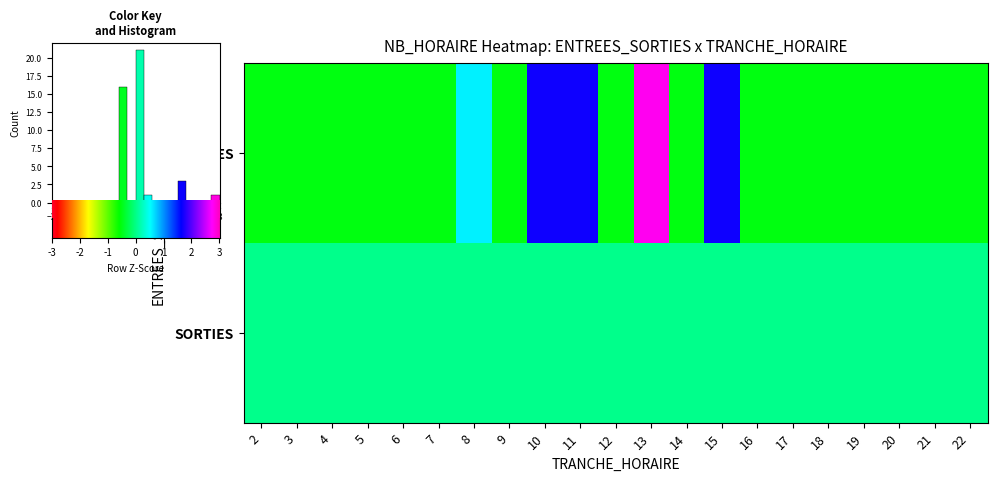

What is the difference between the second highest and minimum values?

2.2